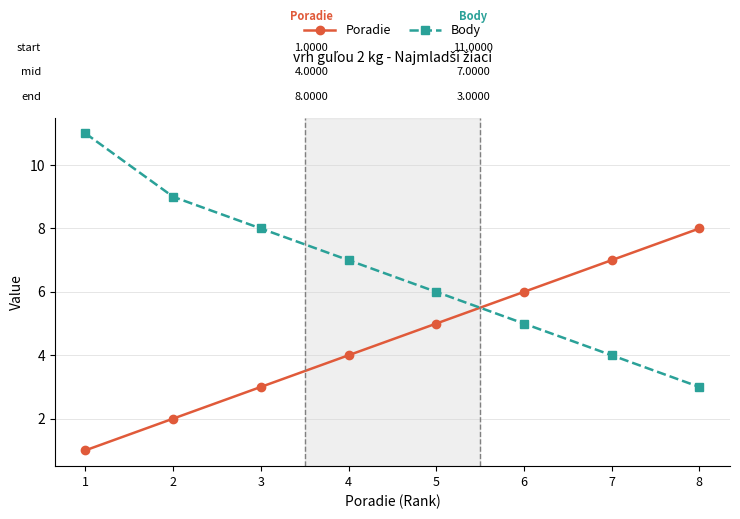

Which series ends up on top after the final intersection of Poradie and Body?

Poradie